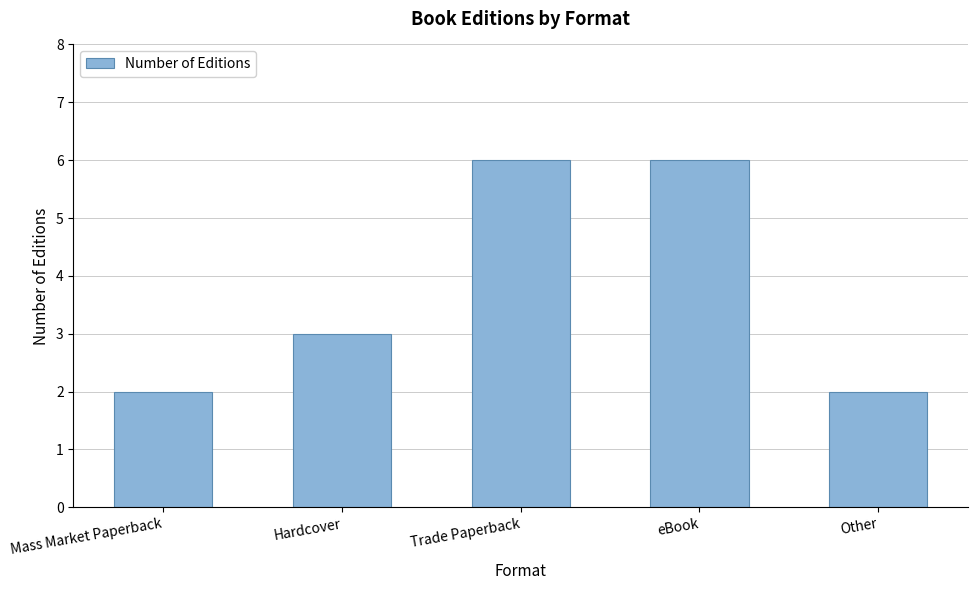

What is the difference between the values at eBook and Hardcover?

3